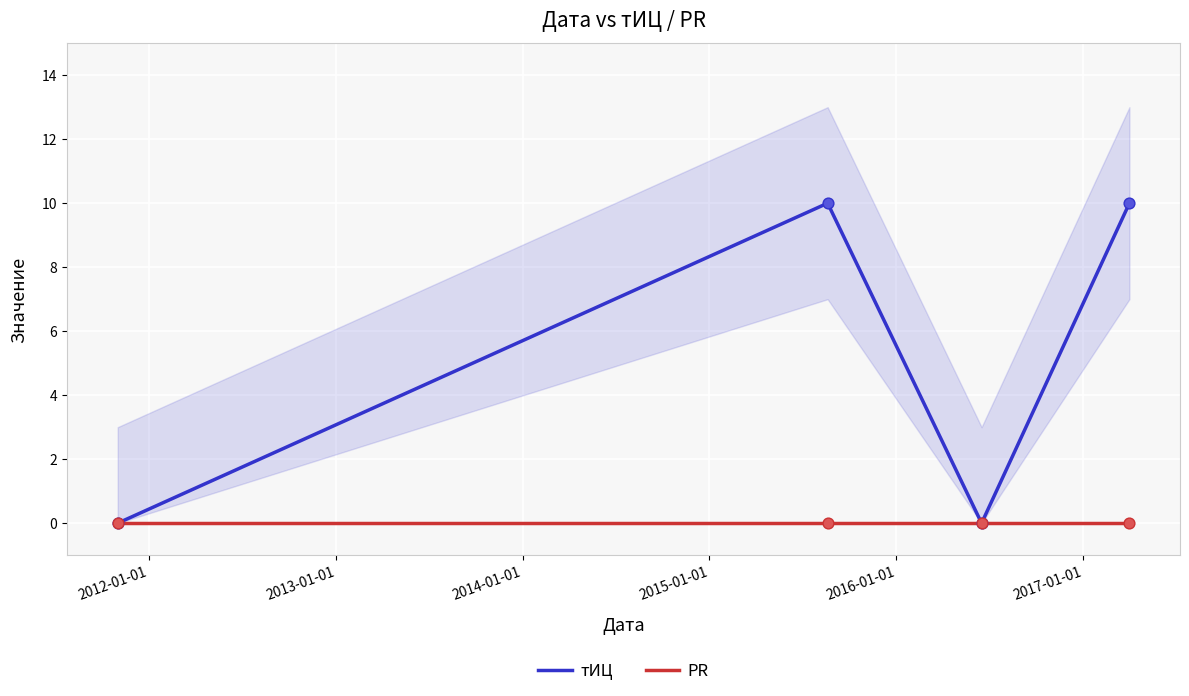

Which series has the largest Y range (max minus min)?

тИЦ